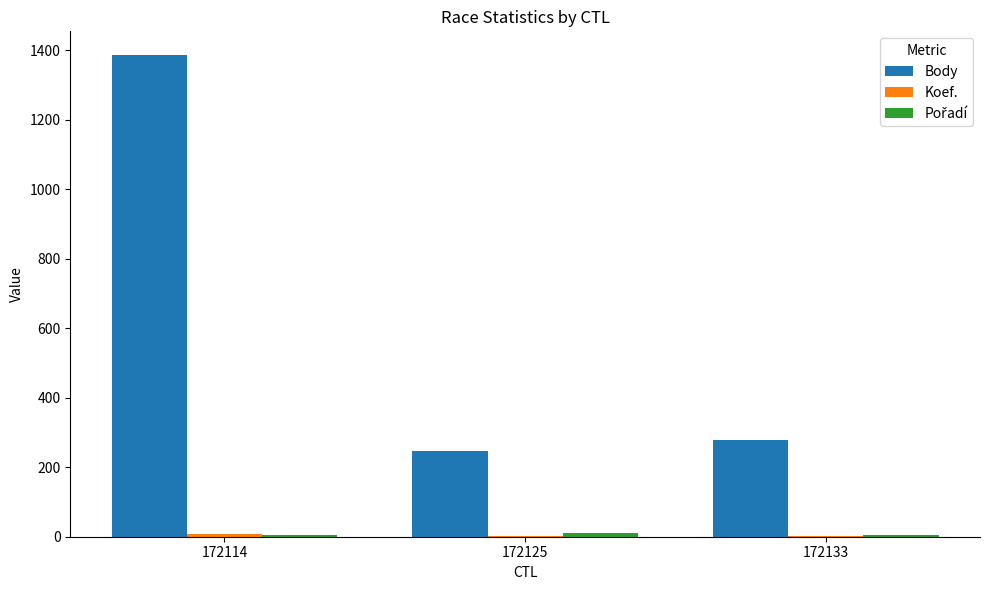

What is the spread (max minus min) of values at 172125?

246